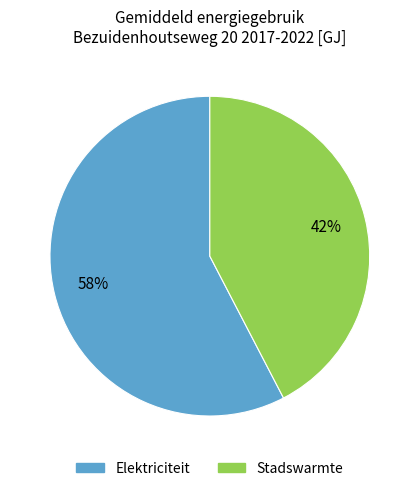

Which category accounts for the majority?

Elektriciteit